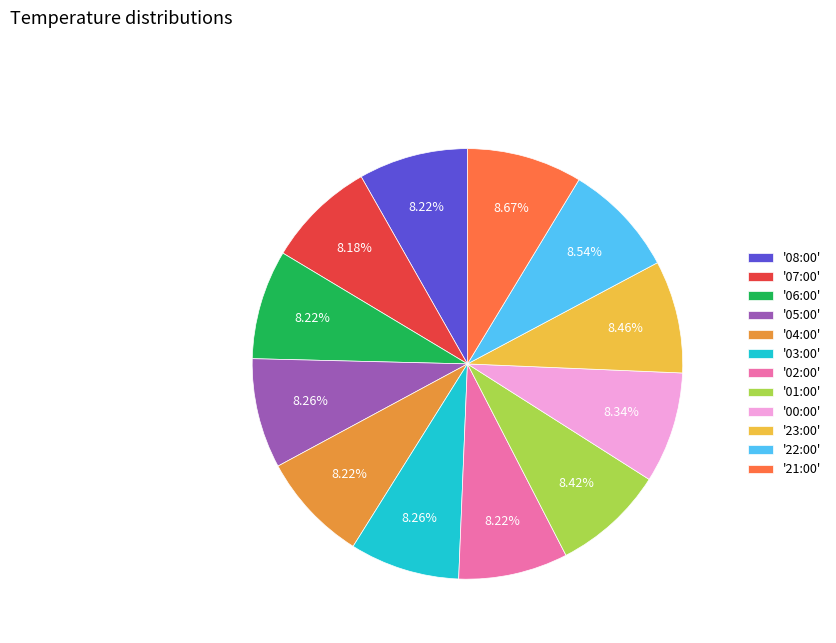

Does '22:00' account for over 50% of the chart?

No